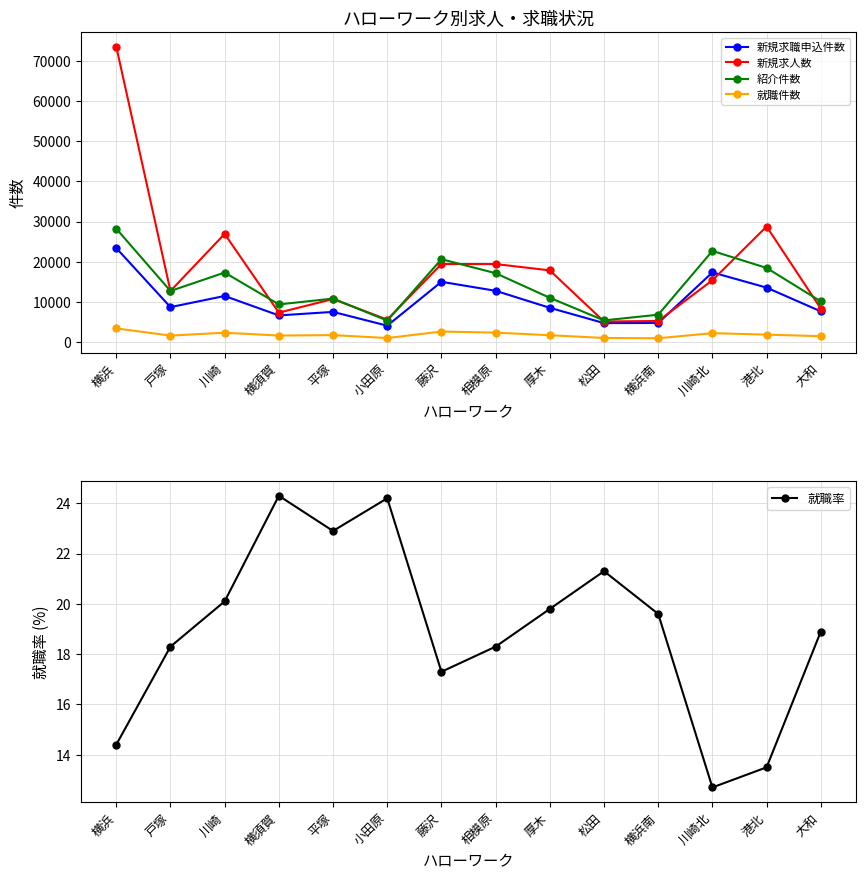

At which label is 新規求職申込件数 closest to 13735?

港北